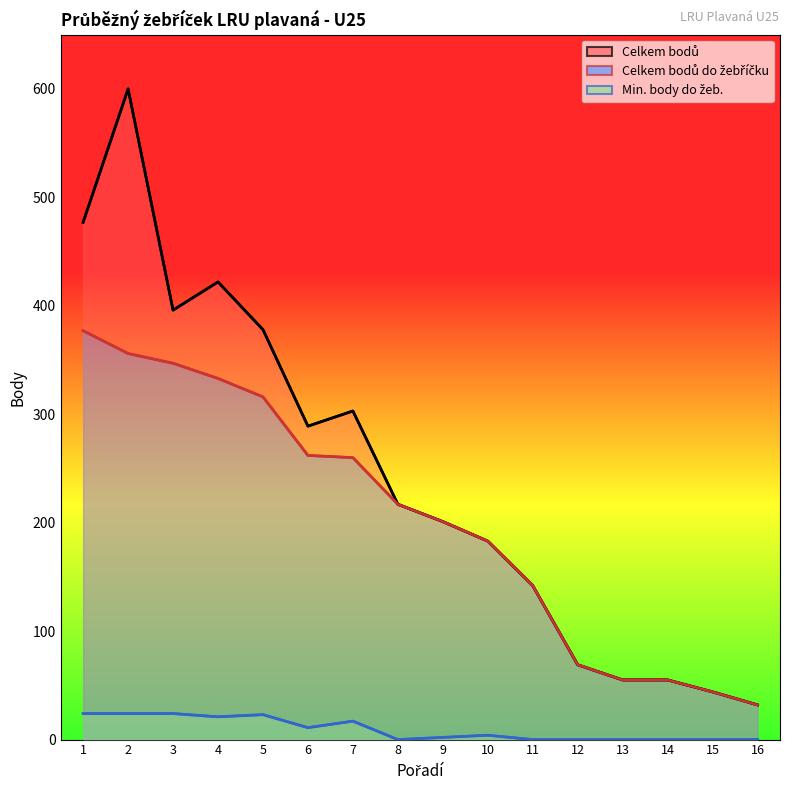

In Celkem bodů, how many points are lower than both neighbors (excluding endpoints)?

2